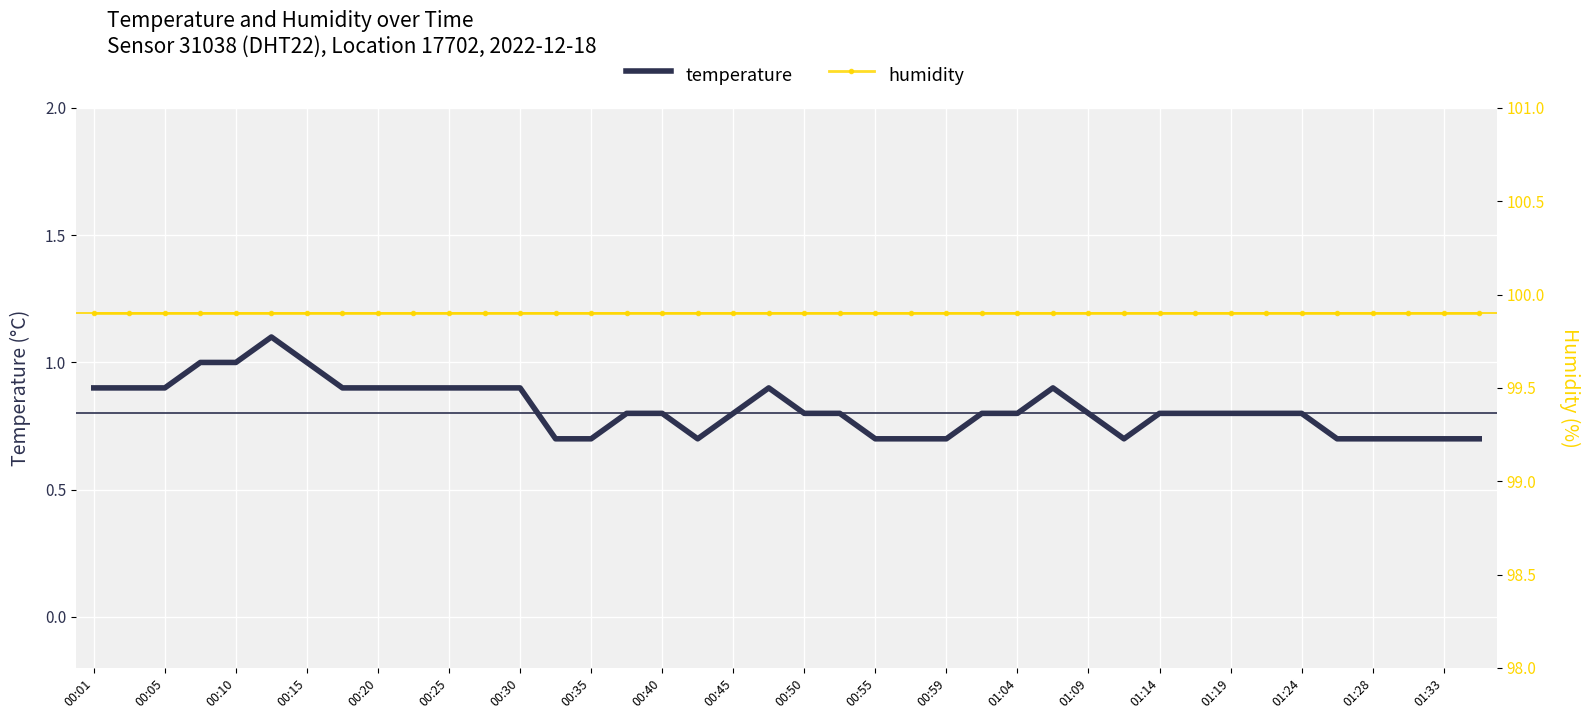

How many temperature values are between 0 and 1?

39